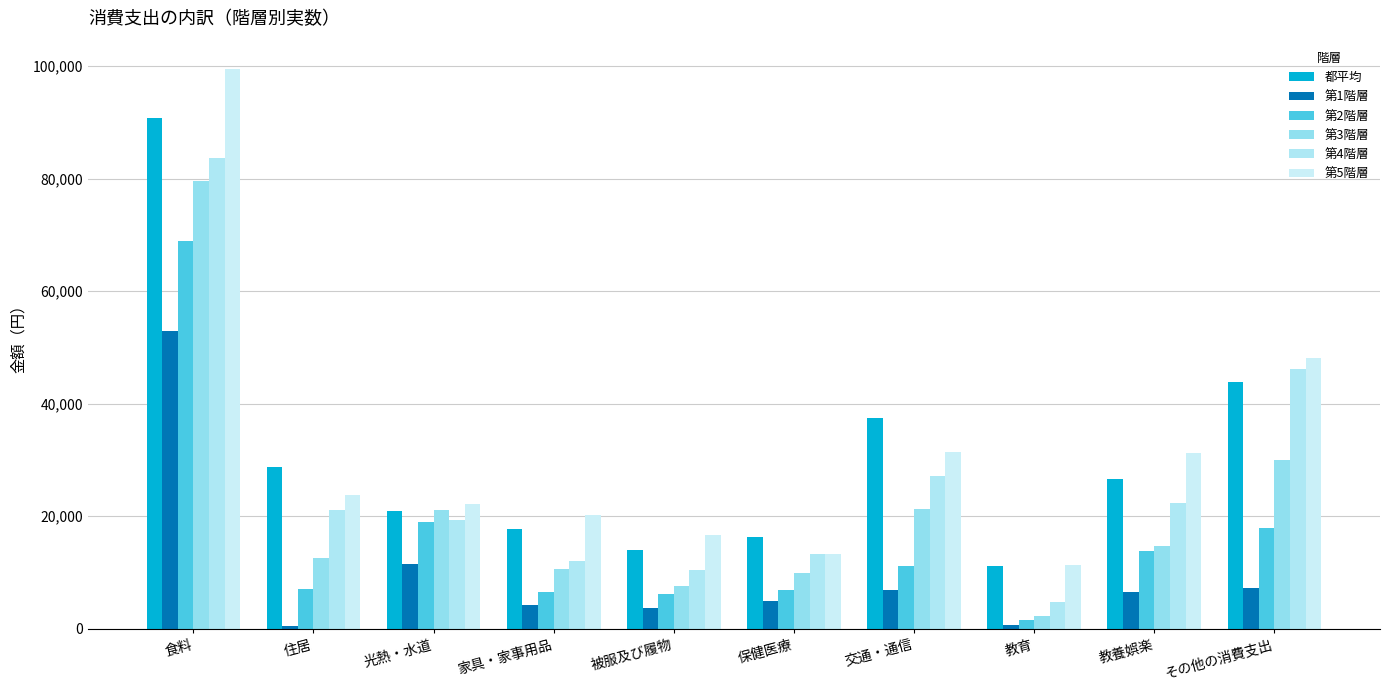

What position from the right is 交通・通信?

4